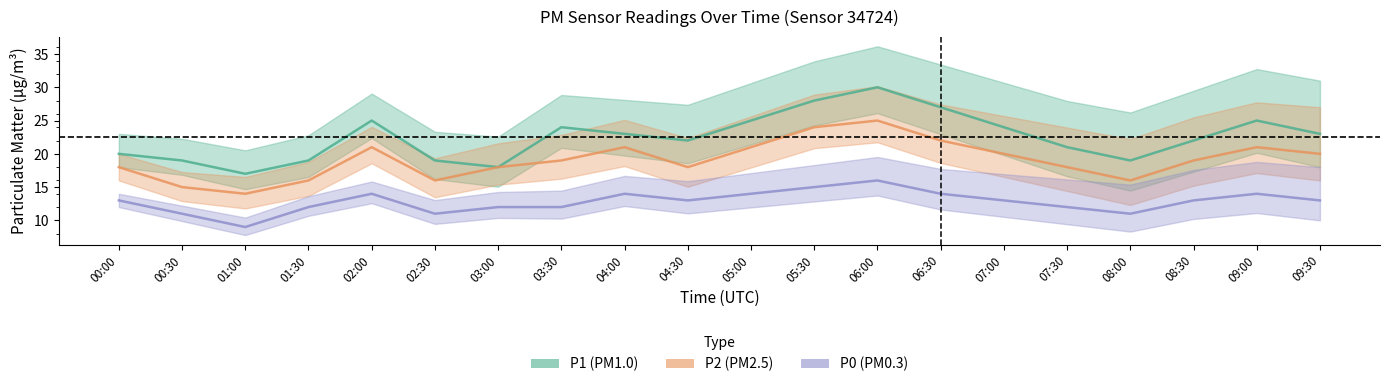

What is the smallest value displayed?

9